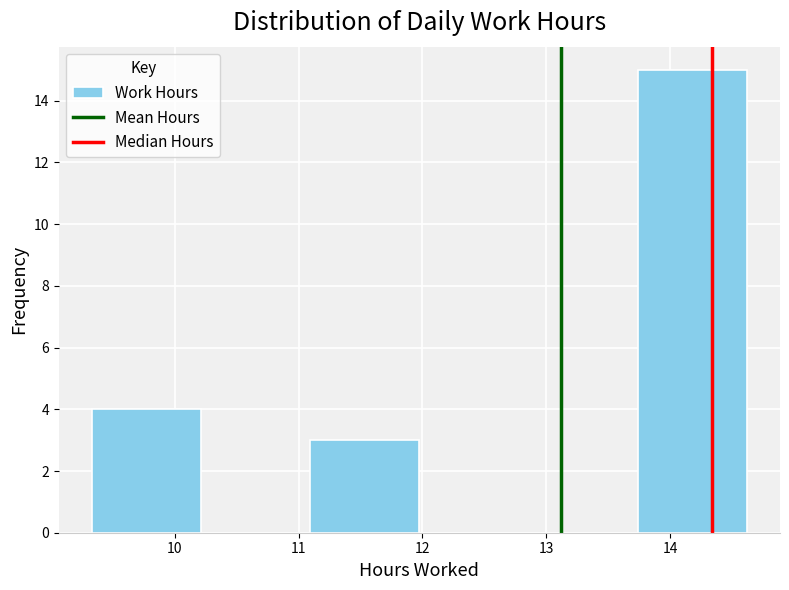

Reading left to right, list every bar in this chart as the range it spans on the x-axis followed by its height. Neither the bar edges nor the heights are printed on the chart, so give them approximately, as read against the axes.

9.3 to 10.2: 4
10.2 to 11.1: 0
11.1 to 12.0: 3
12.0 to 12.9: 0
12.9 to 13.7: 0
13.7 to 14.6: 15